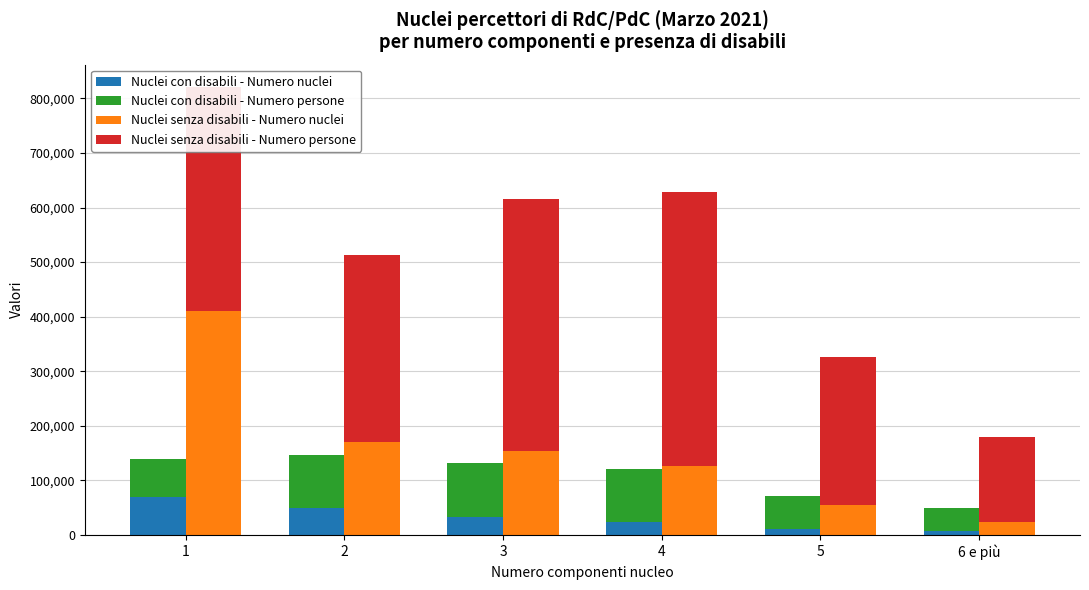

Count the Nuclei senza disabili - Numero persone values in the range 271400 to 461121.

4